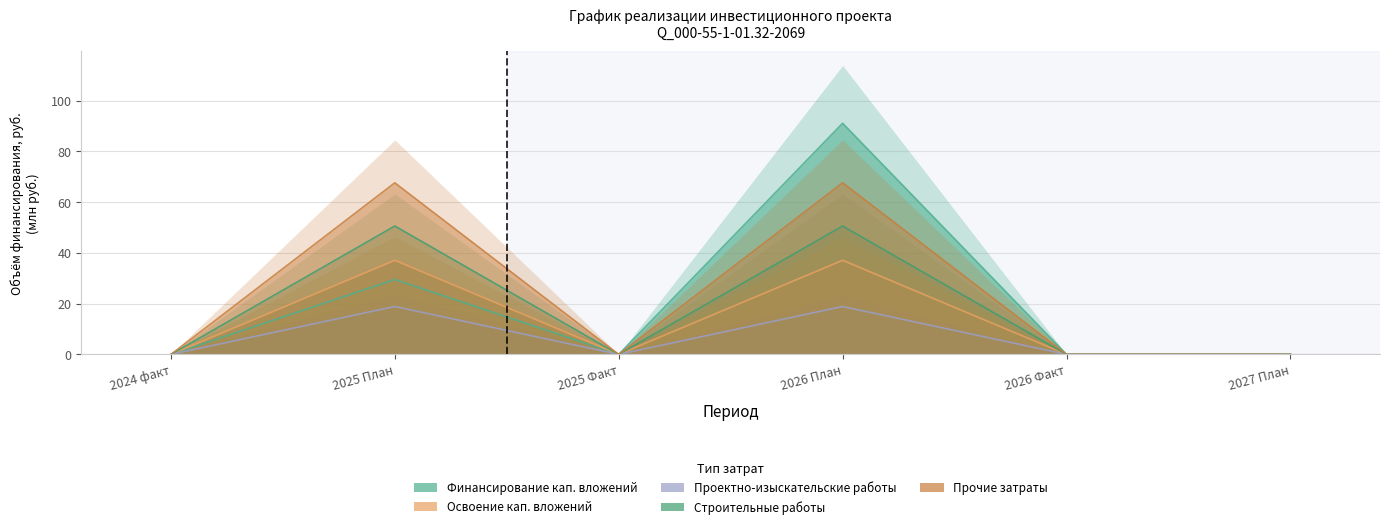

True or false: Прочие затраты and Финансирование кап. вложений intersect in this chart.

False